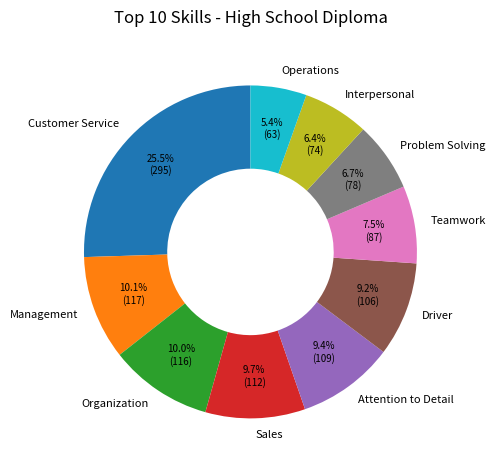

To the nearest percent, what is the difference between the Management and Driver slice percentages?

1%